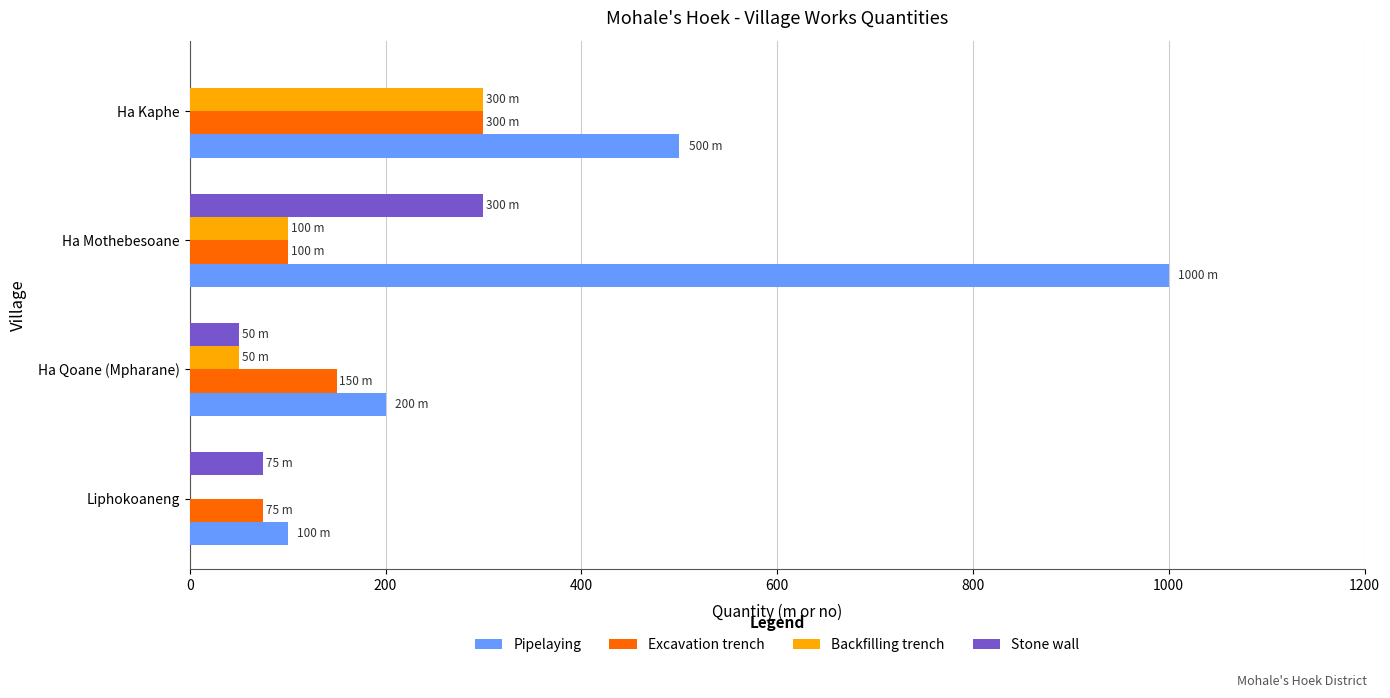

What is the sum of all Excavation trench values?

625